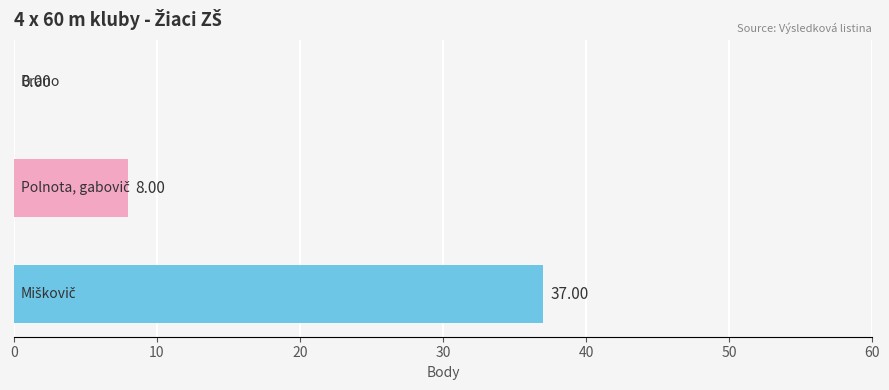

What is the sum of all values?

45